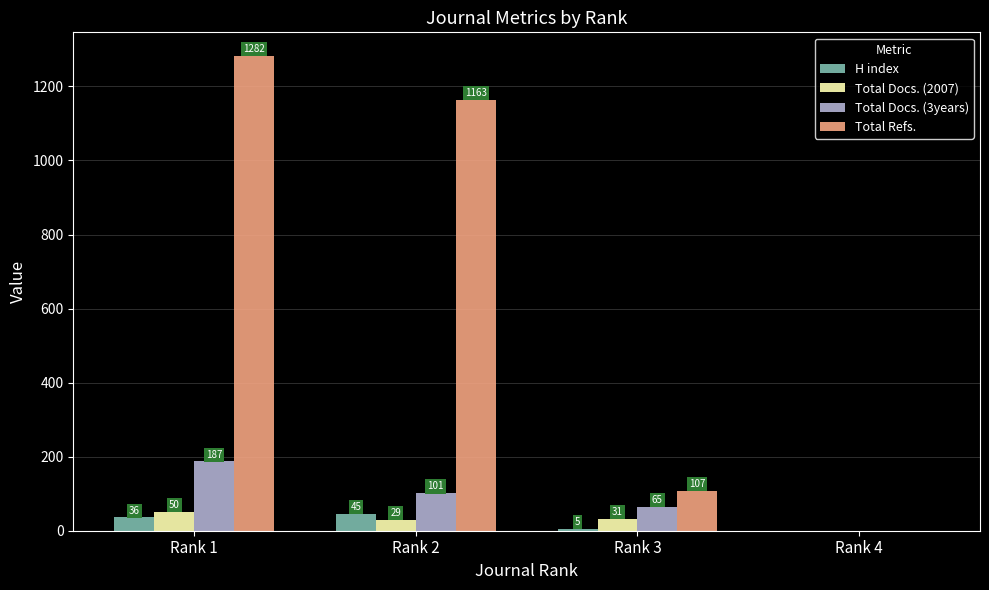

What is the difference between the Total Docs. (2007) values at Rank 3 and Rank 1?

19